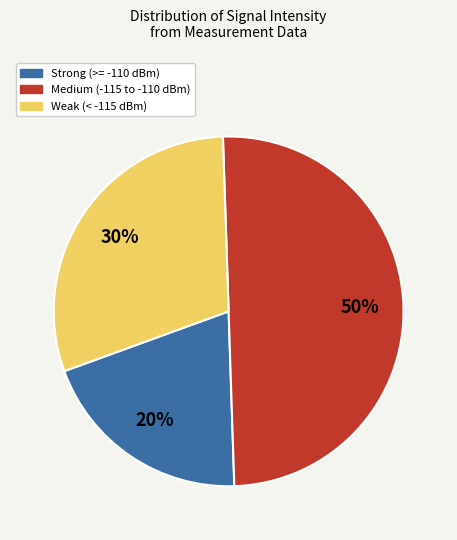

To the nearest percent, what is the combined percentage of Strong (>= -110 dBm) and Weak (< -115 dBm)?

50%